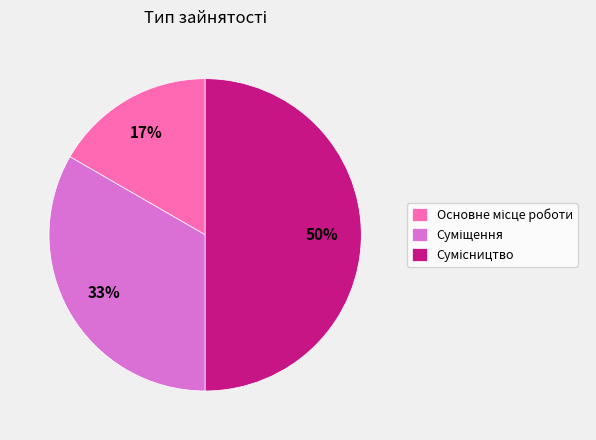

To the nearest percent, what is the difference between the largest and smallest slice percentages?

33%